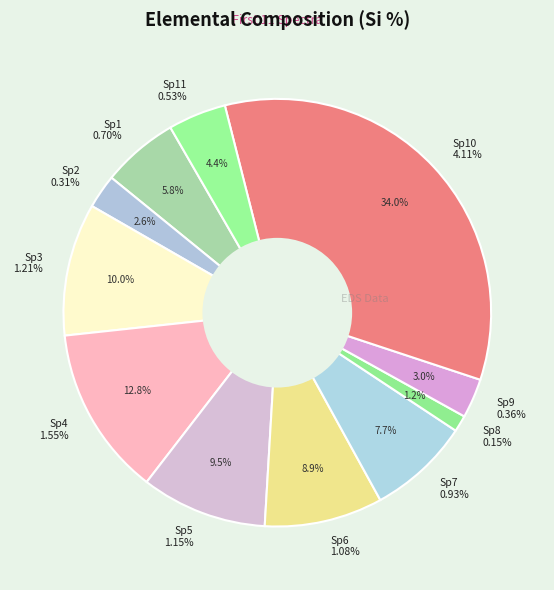

To the nearest percent, what percentage of the pie is Spectrum 6?

9%